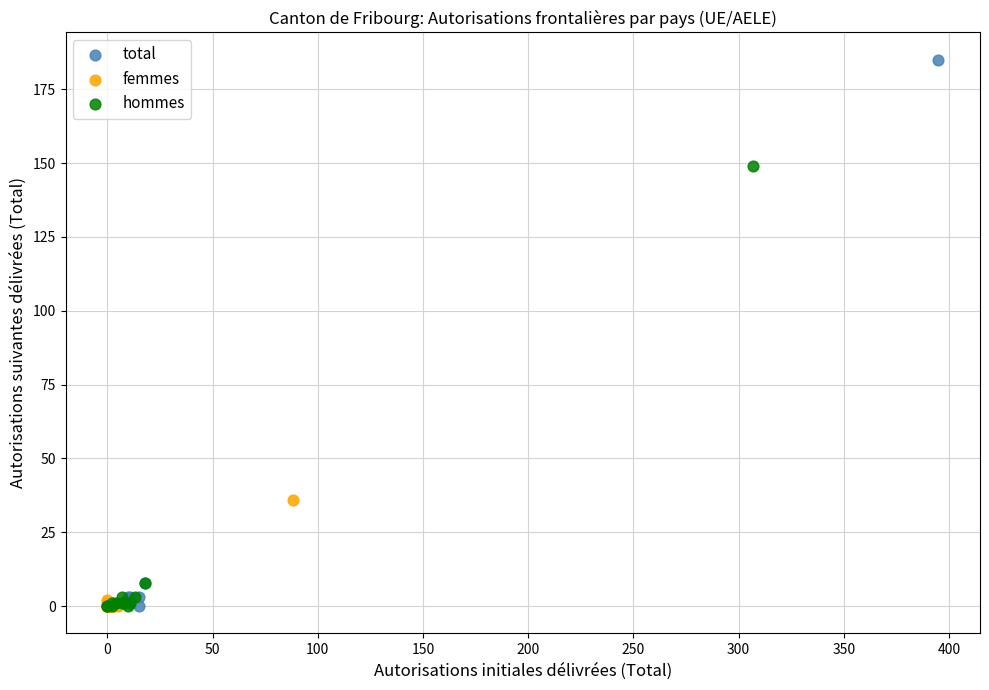

Which series has the widest spread of Y values?

total